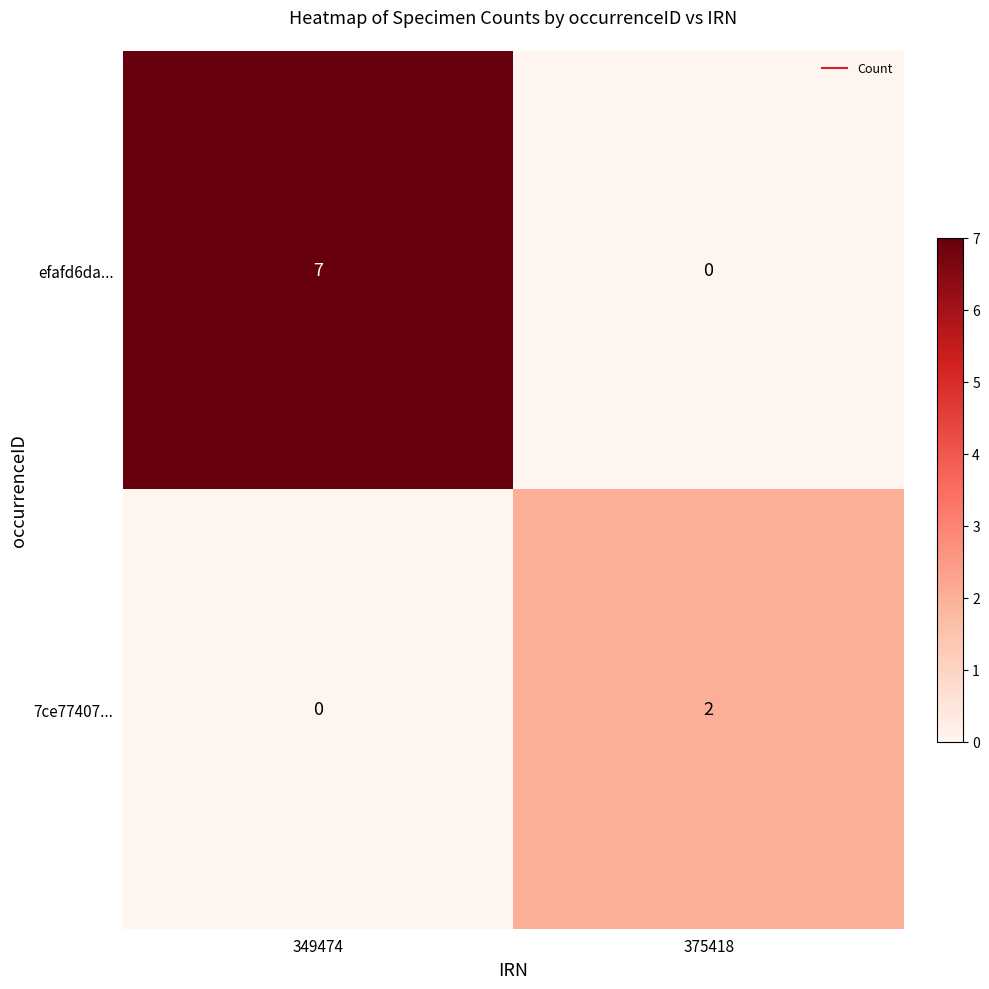

Which category has the highest value across all series?

349474